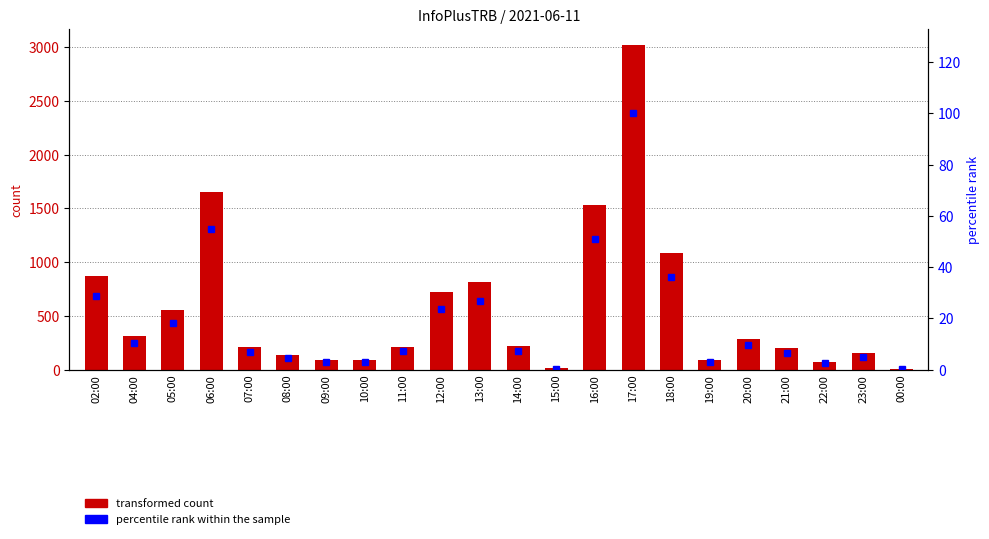

Which series has the largest range (max minus min)?

InfoPlusTRB